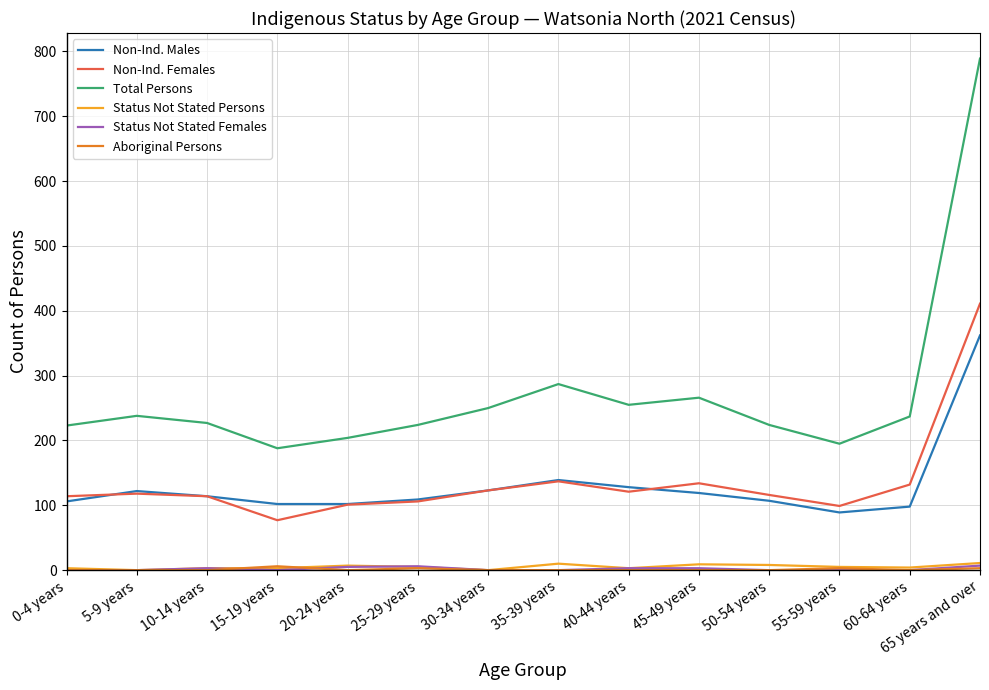

What position from the left is 45-49 years?

10